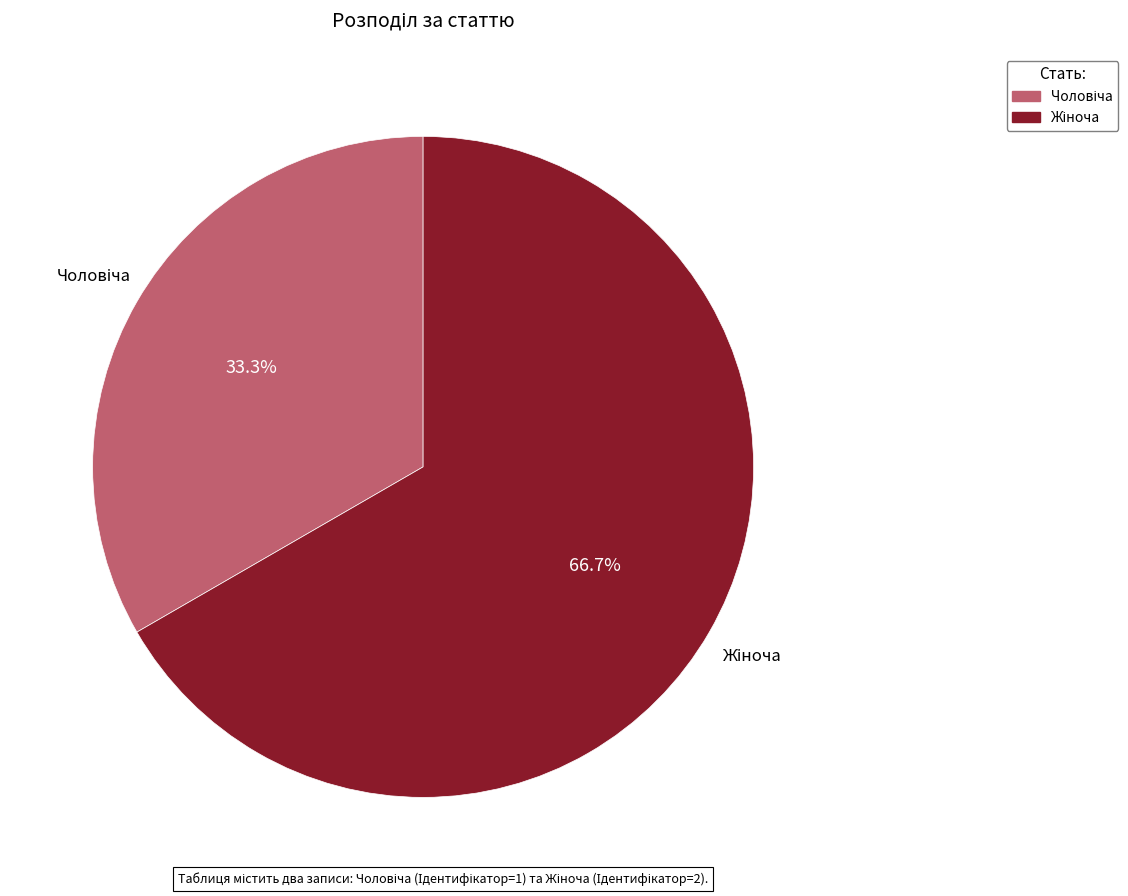

Is there a majority slice in this chart?

Yes